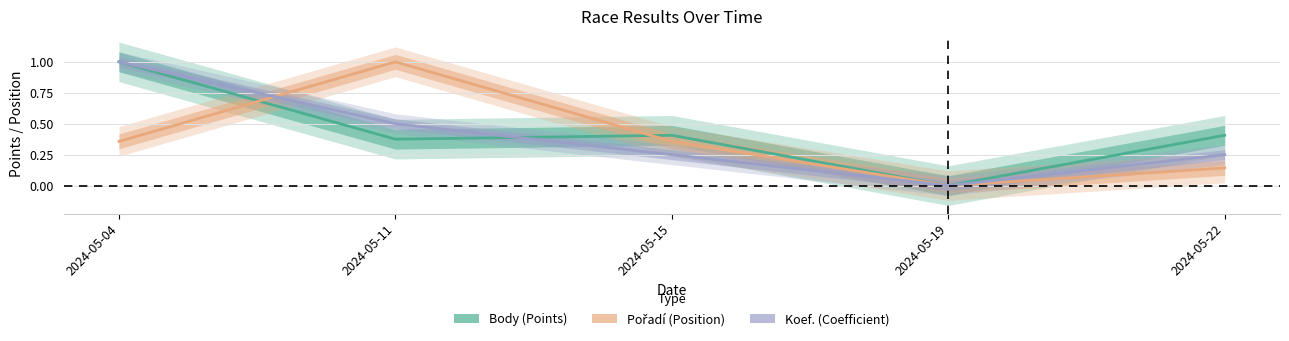

Is the value of Body (normalised) at 2024-05-04 greater than the value of Pořadí (normalised) at 2024-05-15?

Yes